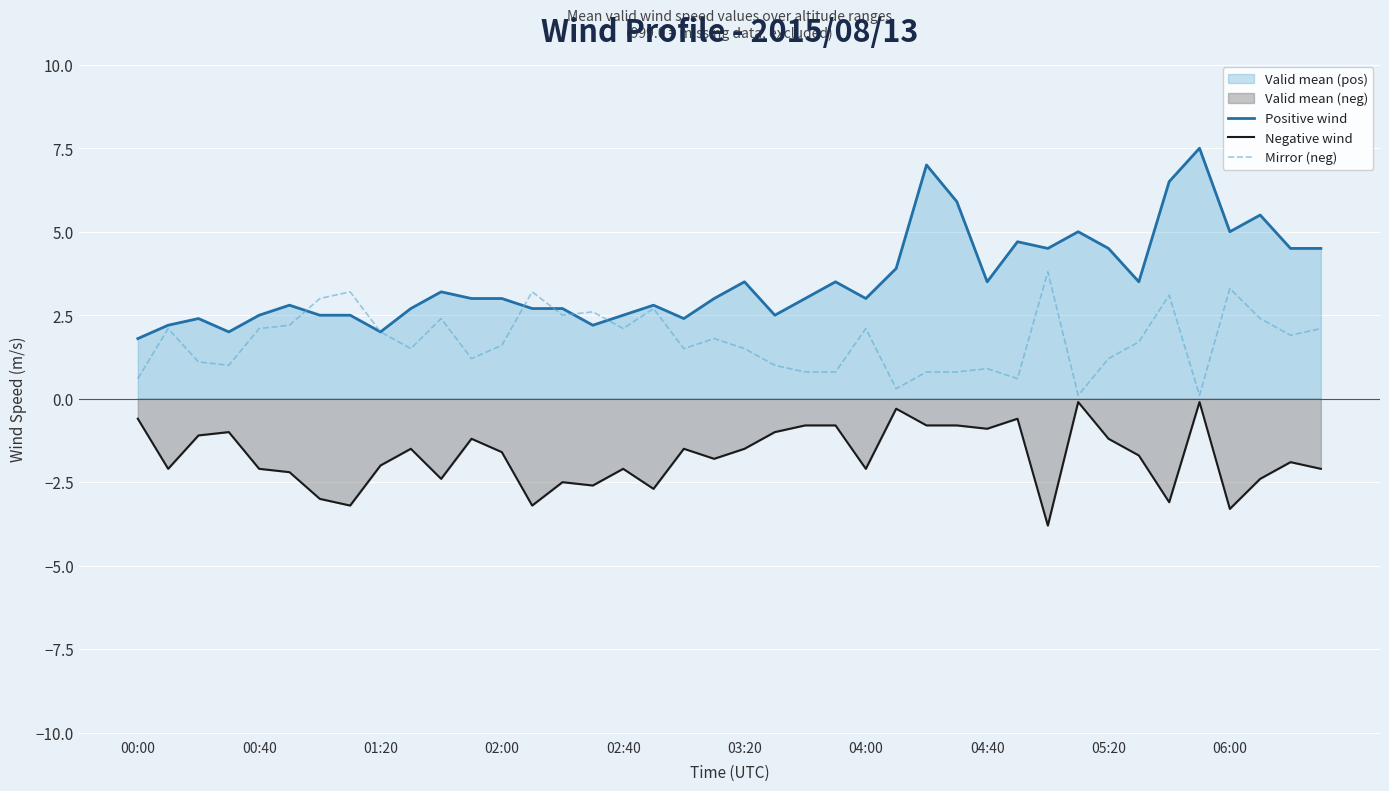

What is the value of the Negative wind point at the 36th from the left?

-0.1